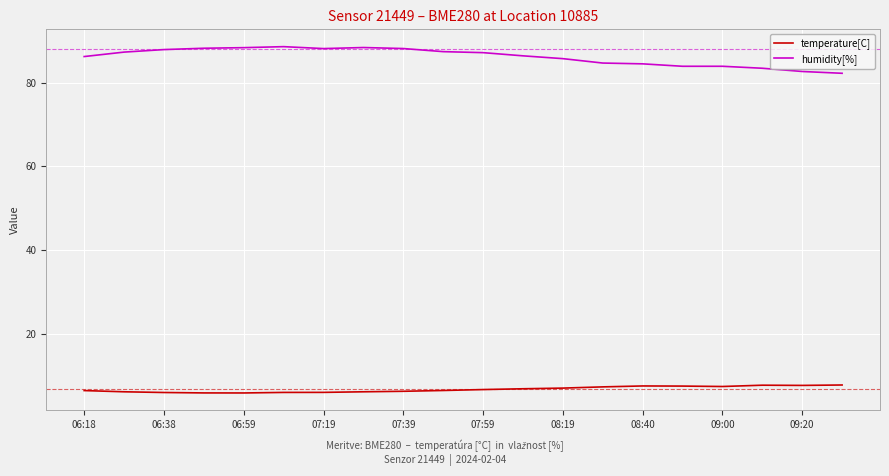

List the series in order of their peak value, lowest first.

temperature[C], humidity[%]